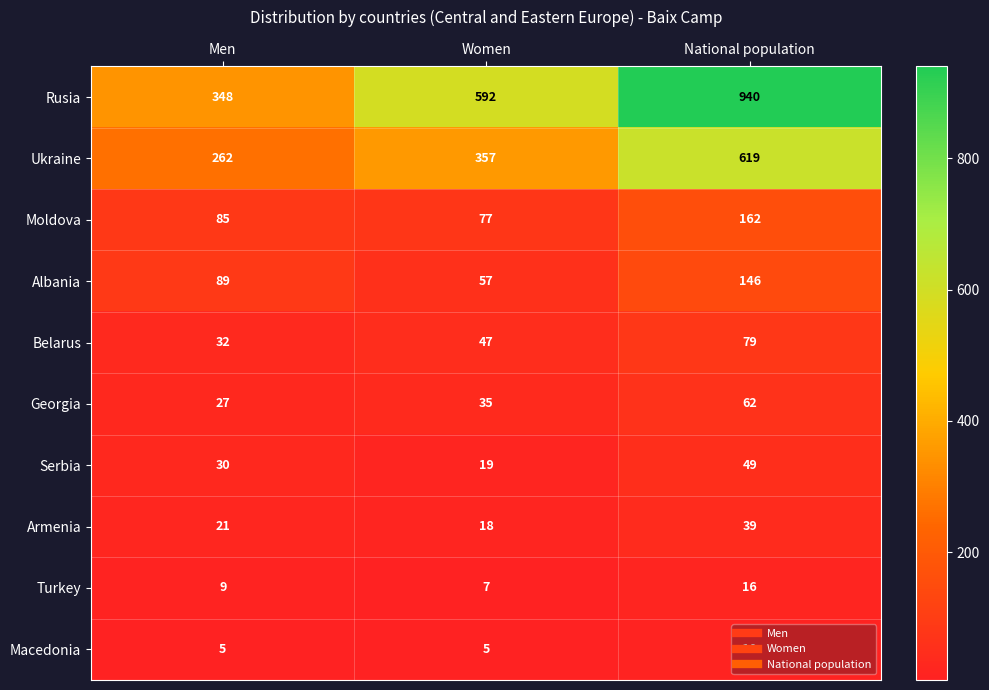

What is the minimum value shown in the chart?

5